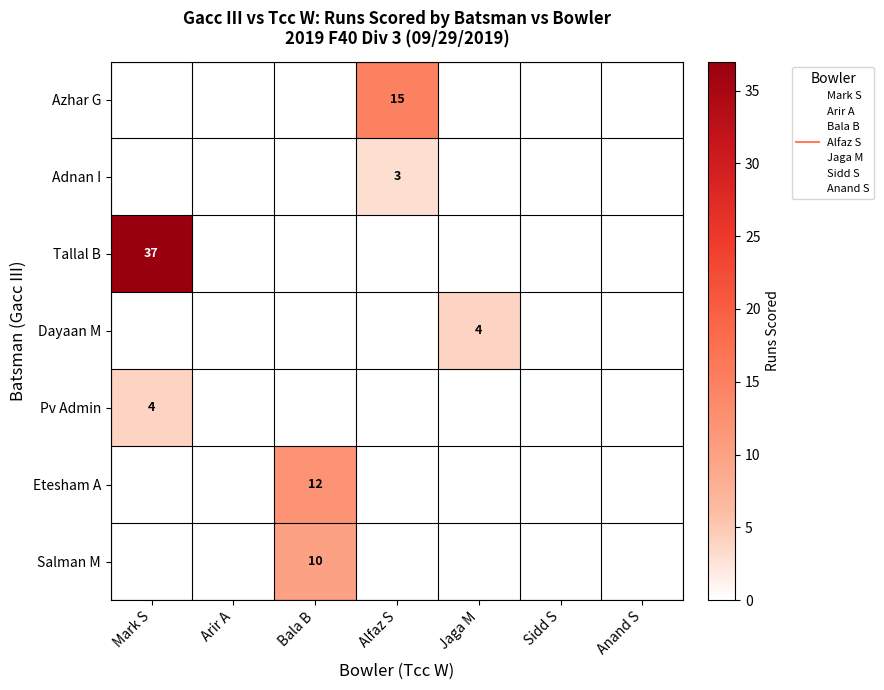

Rank the series by their maximum value, from highest to lowest.

Tallal B, Azhar G, Etesham A, Salman M, Dayaan M, Pv Admin, Adnan I